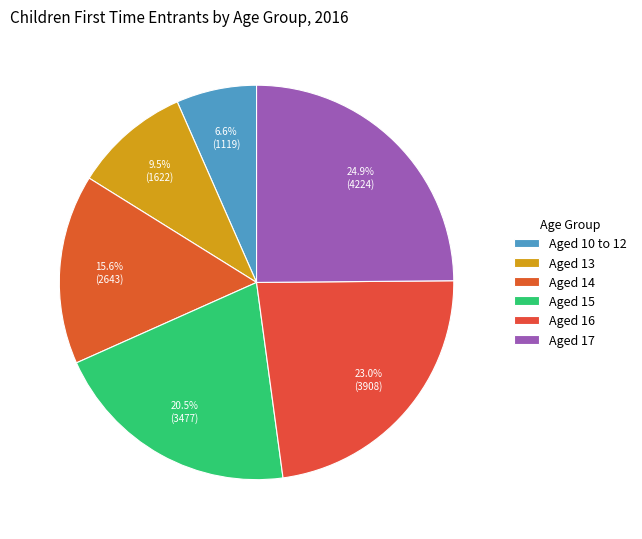

To the nearest percent, what is the combined percentage of Aged 14 and Aged 16?

39%